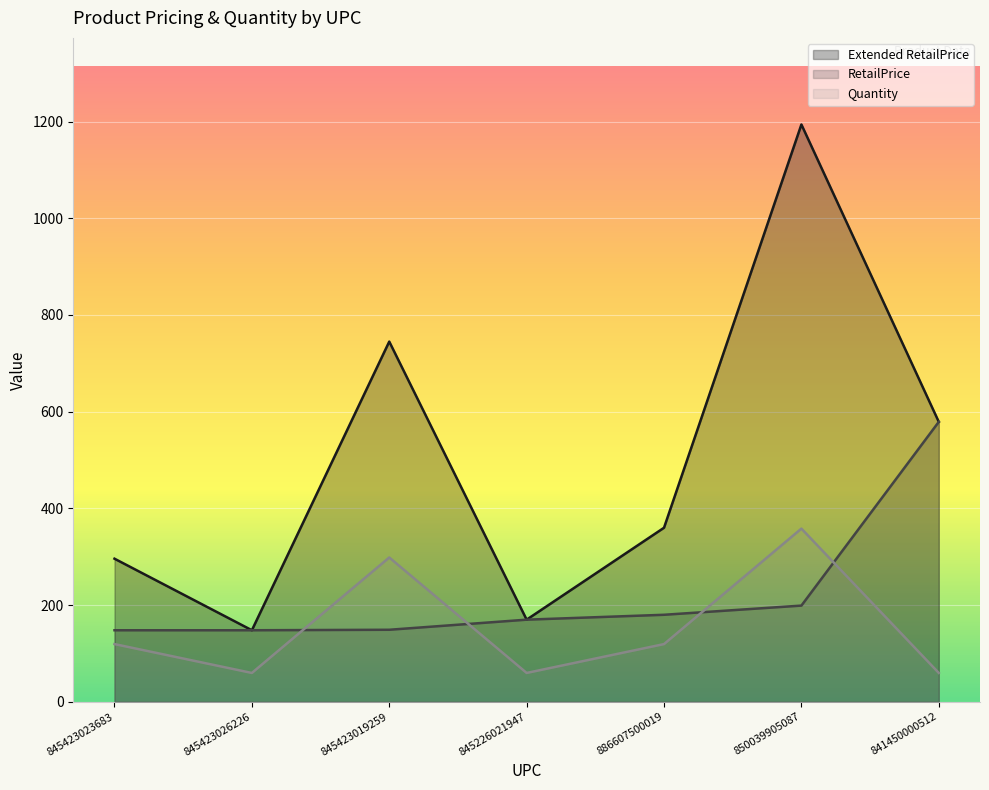

Where is Quantity nearest to the value 208?

845423023683